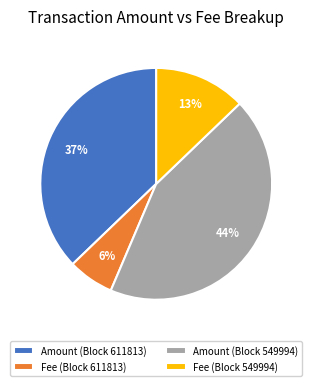

The Amount (Block 549994) slice represents 58% of the pie. True or false?

False